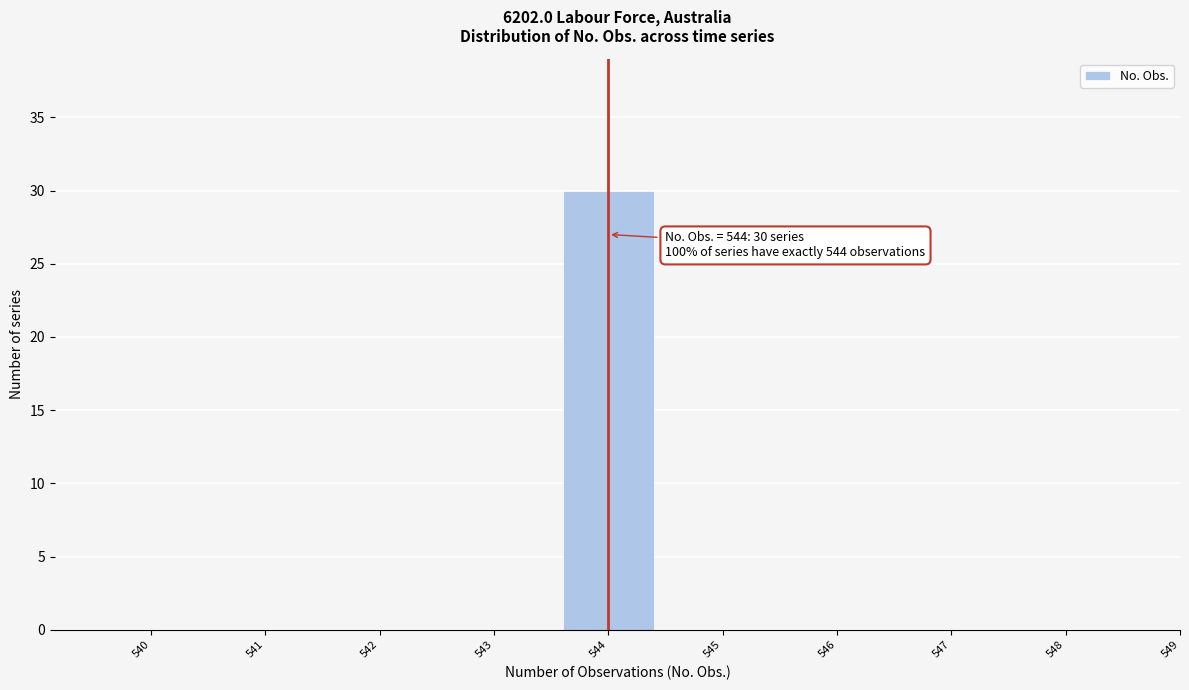

Reading left to right, list all the values displayed in this chart.

540=0	541=0	542=0	543=0	544=30	545=0	546=0	547=0	548=0